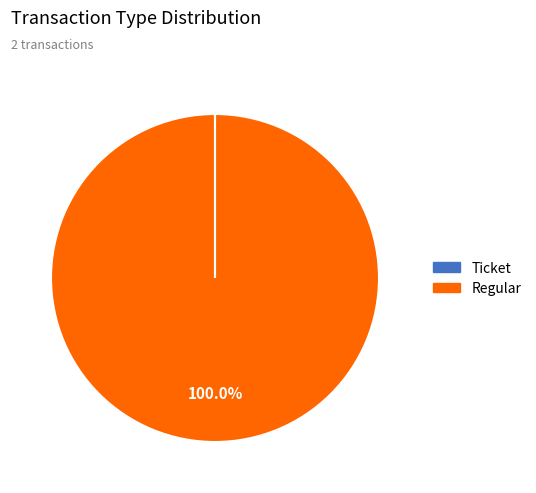

Which category has the biggest portion of the pie?

Regular